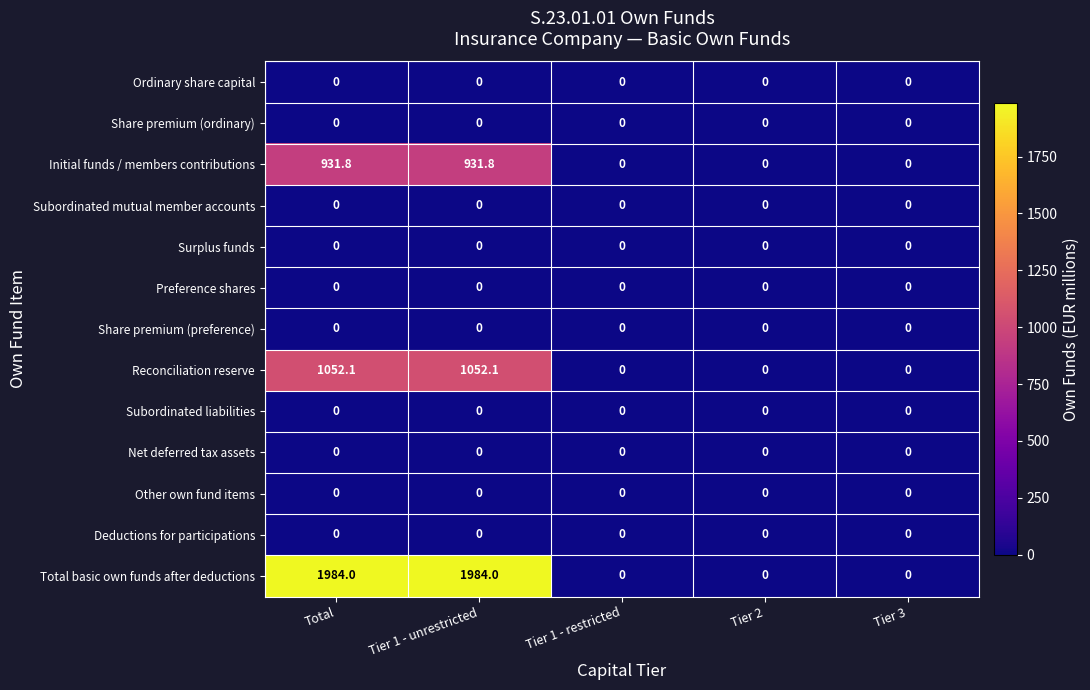

What is the total value across all series at Tier 1 - unrestricted?

3967.9